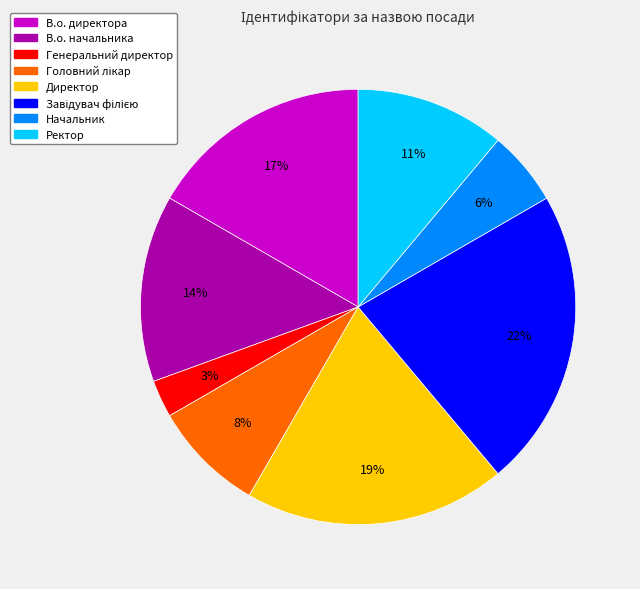

Is Генеральний директор the majority of the pie?

No